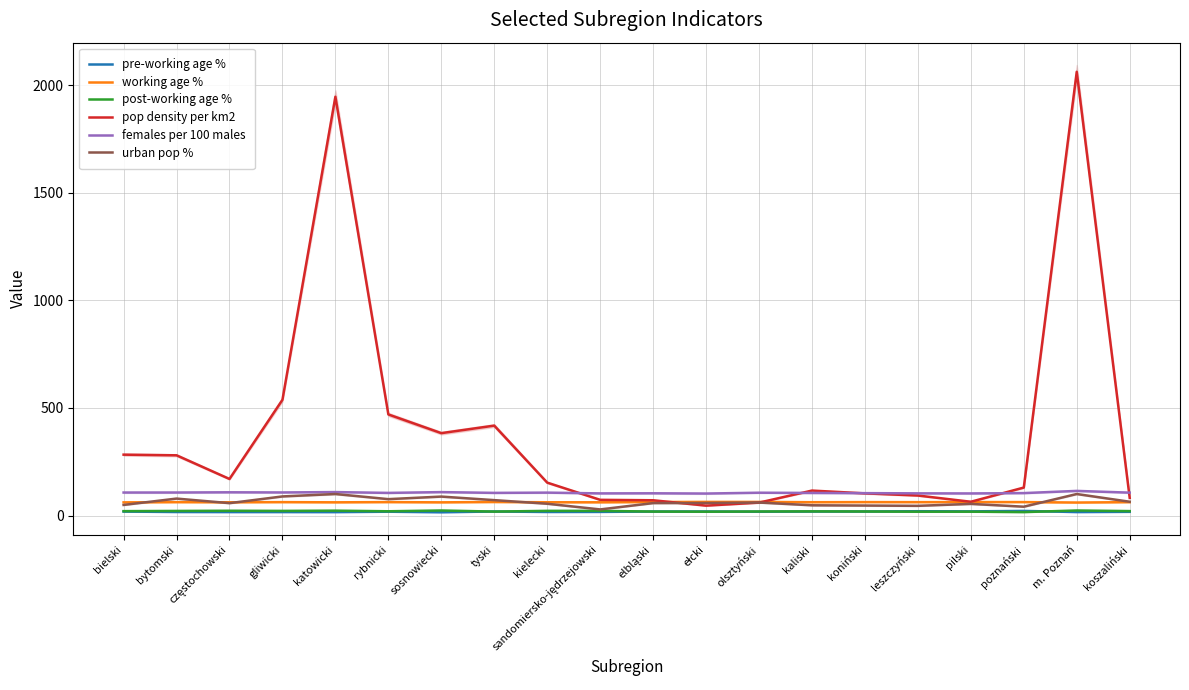

Between which two adjacent categories do urban pop % and working age % first intersect?

bielski and bytomski